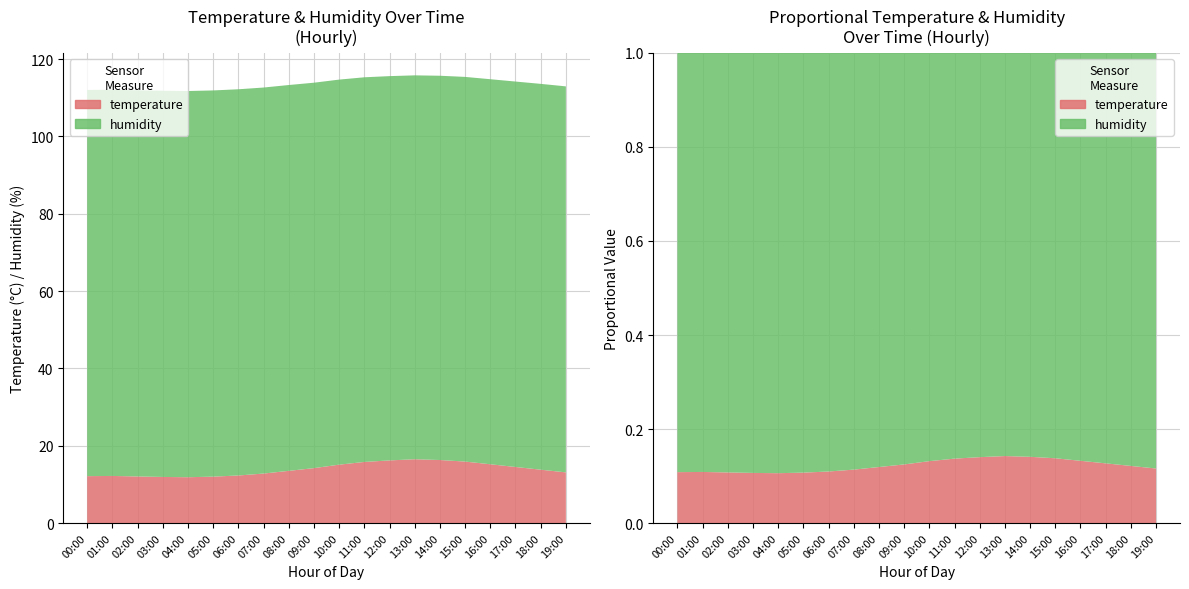

Reading left to right, extract all data points from this chart.

temperature: 00:00=12.1	01:00=12.2	02:00=12.1	03:00=11.9	04:00=11.8	05:00=12.0	06:00=12.3	07:00=12.8	08:00=13.5	09:00=14.2	10:00=15.1	11:00=15.8	12:00=16.2	13:00=16.5	14:00=16.3	15:00=15.9	16:00=15.2	17:00=14.5	18:00=13.8	19:00=13.1
humidity: 00:00=99.9	01:00=99.9	02:00=99.9	03:00=99.9	04:00=99.9	05:00=99.9	06:00=99.9	07:00=99.8	08:00=99.8	09:00=99.7	10:00=99.6	11:00=99.5	12:00=99.4	13:00=99.3	14:00=99.4	15:00=99.5	16:00=99.6	17:00=99.7	18:00=99.8	19:00=99.8